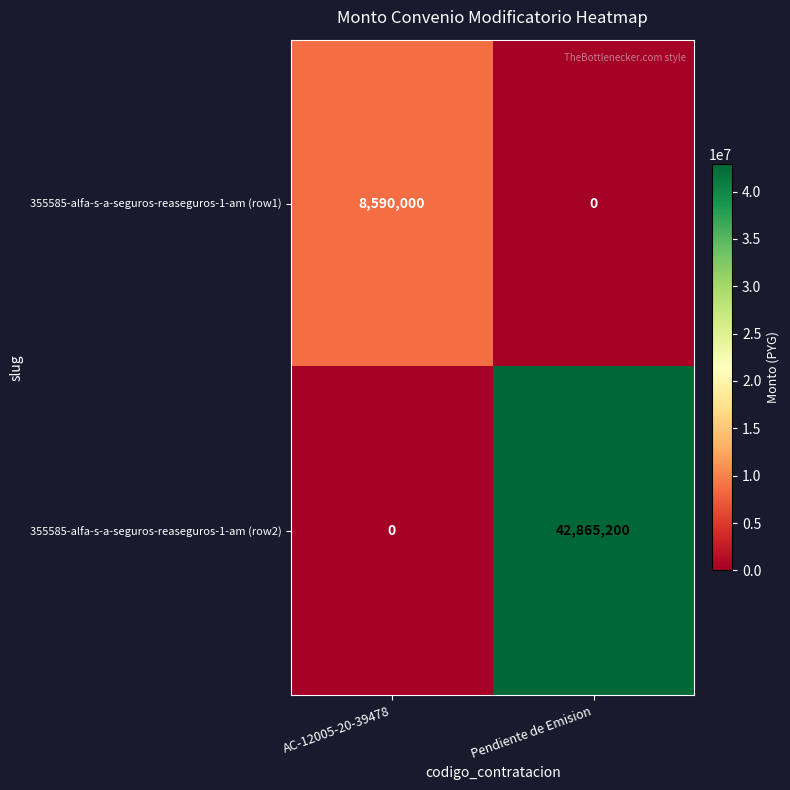

How many distinct data groups are displayed?

2